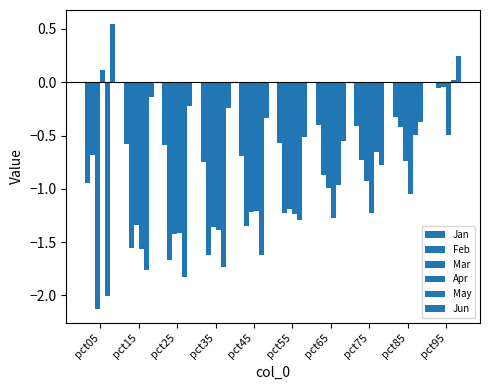

How many positive values does the Apr series have?

1